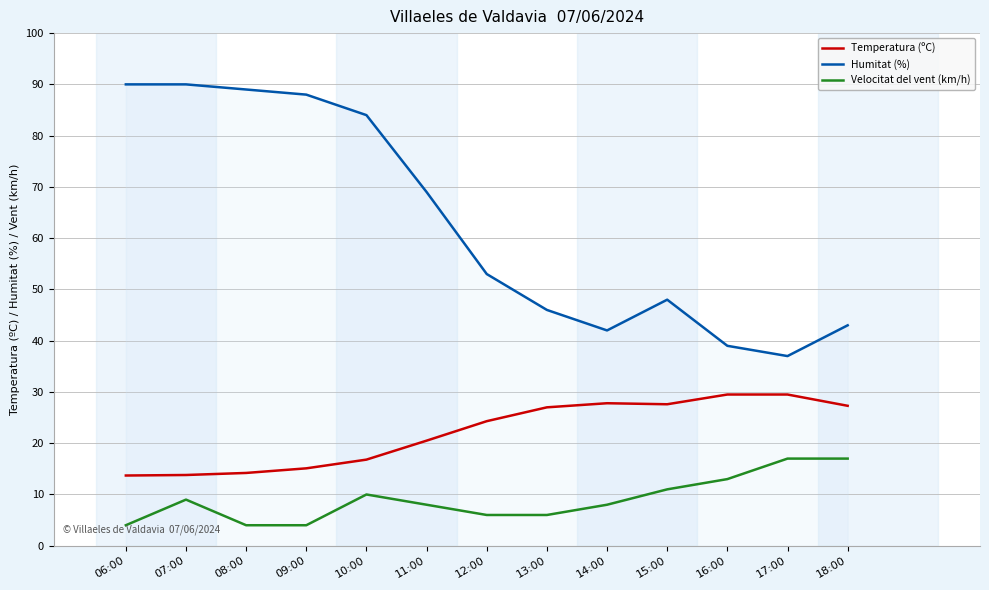

True or false: Humitat (%) has a value of 84.0 at 10:00.

True